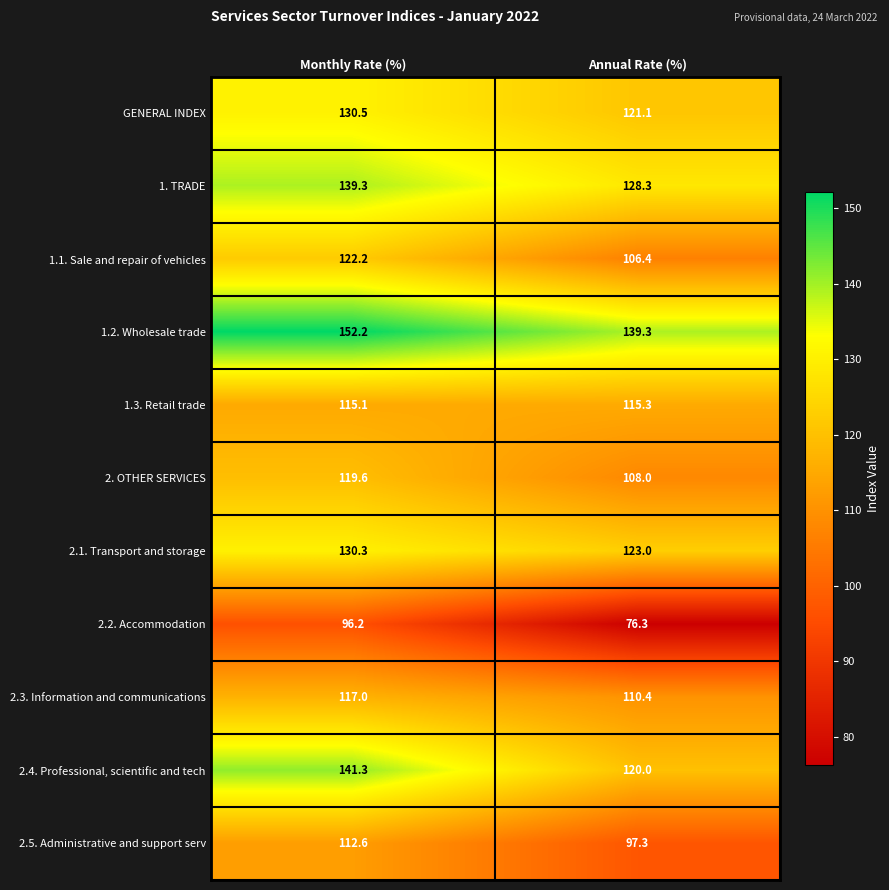

What is the sum of all 2.4. Professional, scientific and tech values?

261.3